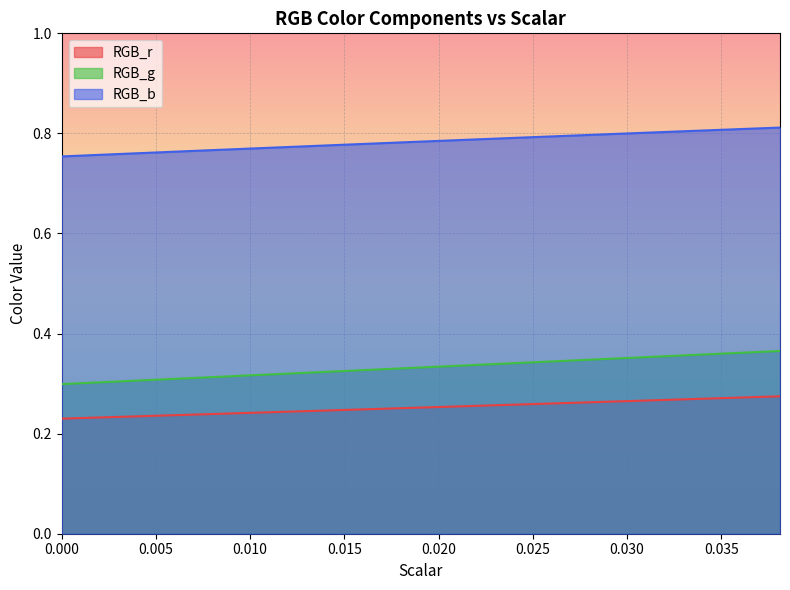

Rank the series by their maximum value, from lowest to highest.

RGB_r, RGB_g, RGB_b